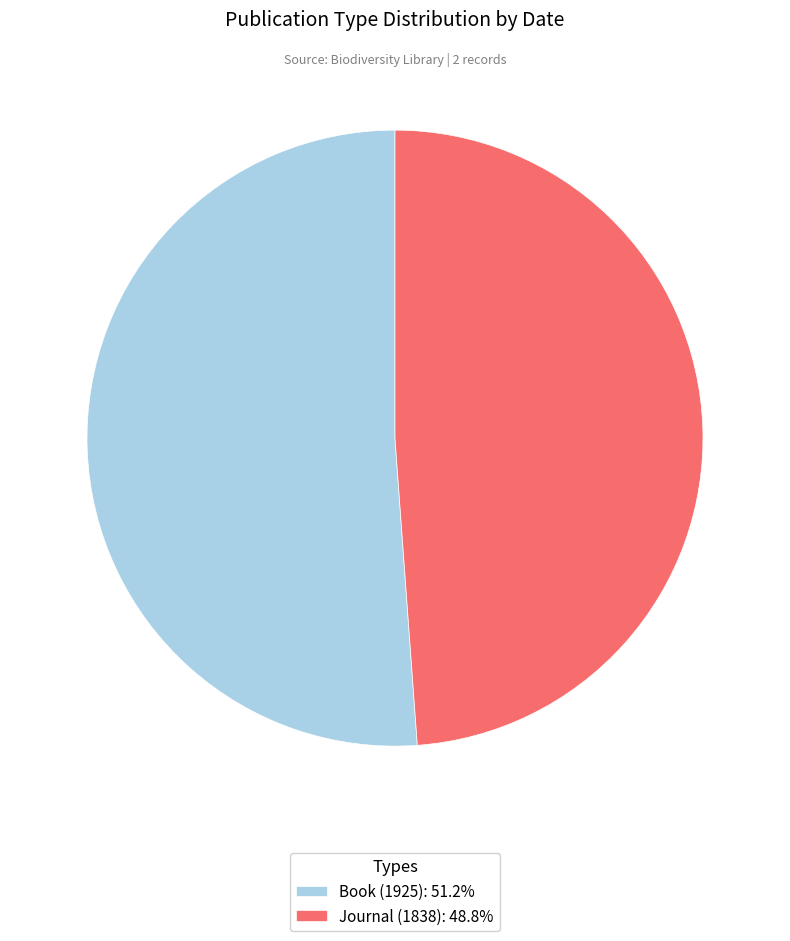

Count the number of slices in the pie.

2